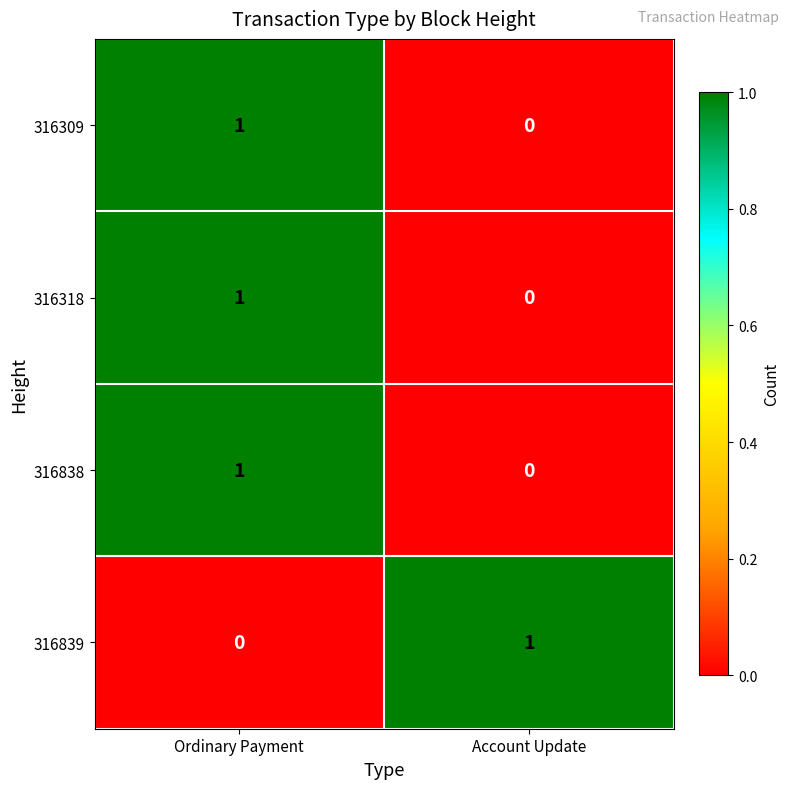

The value of 316839 at Ordinary Payment is 1. True or false?

False